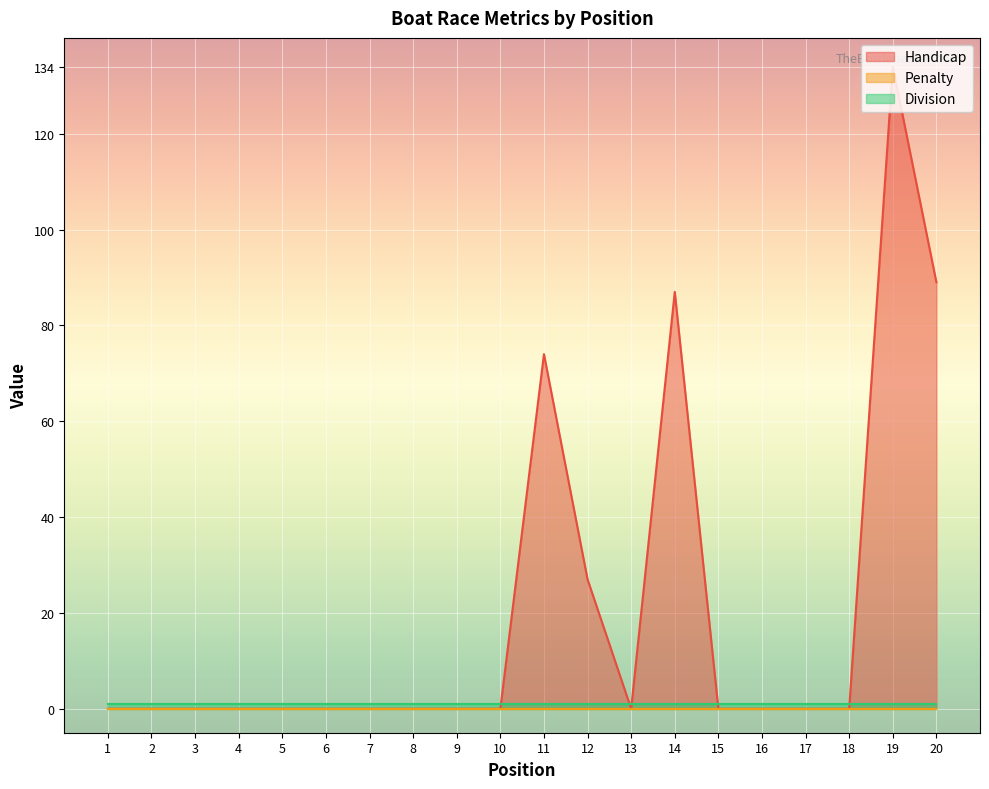

What is the total value across all series at 10?

1